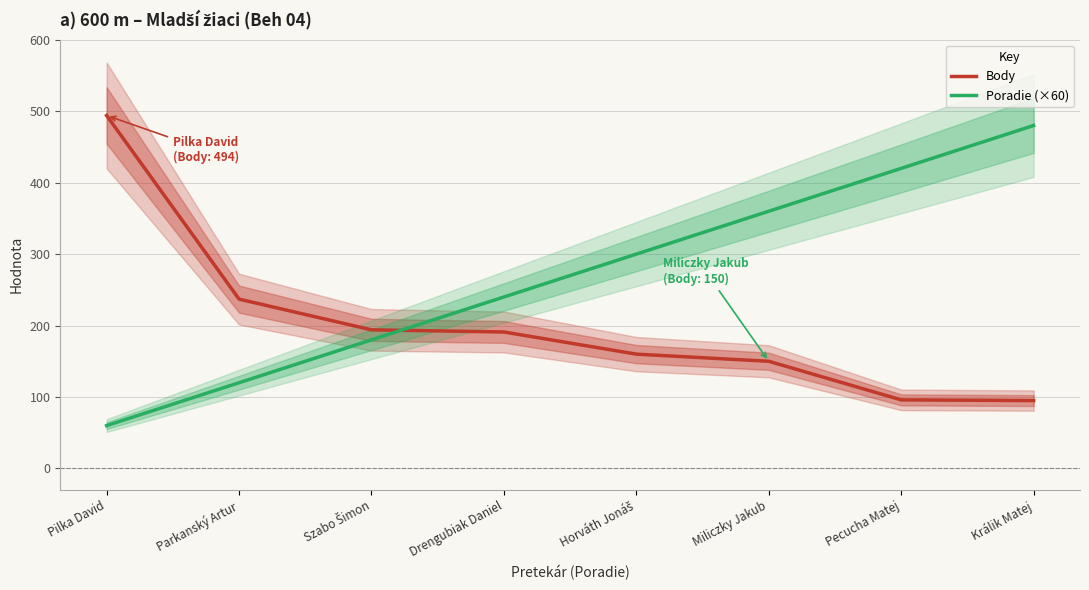

Reading left to right, transcribe all the data shown in this chart.

Body: Pilka David=494	Parkanský Artur=237	Szabo Šimon=194	Drengubiak Daniel=191	Horváth Jonáš=160	Miliczky Jakub=150	Pecucha Matej=96	Králik Matej=95
Poradie (×60): Pilka David=60	Parkanský Artur=120	Szabo Šimon=180	Drengubiak Daniel=240	Horváth Jonáš=300	Miliczky Jakub=360	Pecucha Matej=420	Králik Matej=480